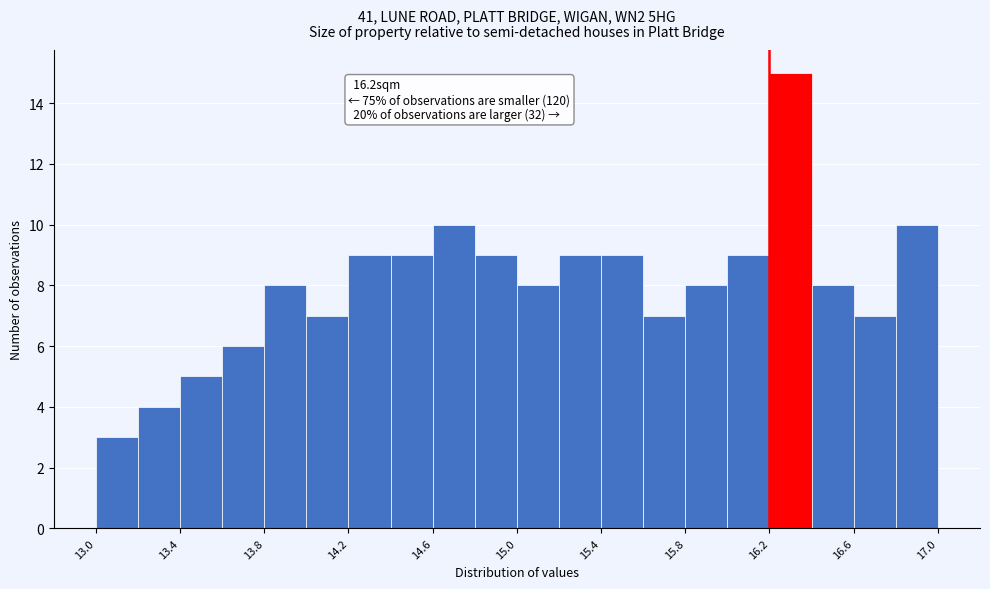

Which range on the x-axis has the tallest bar?

16.2 to 16.4